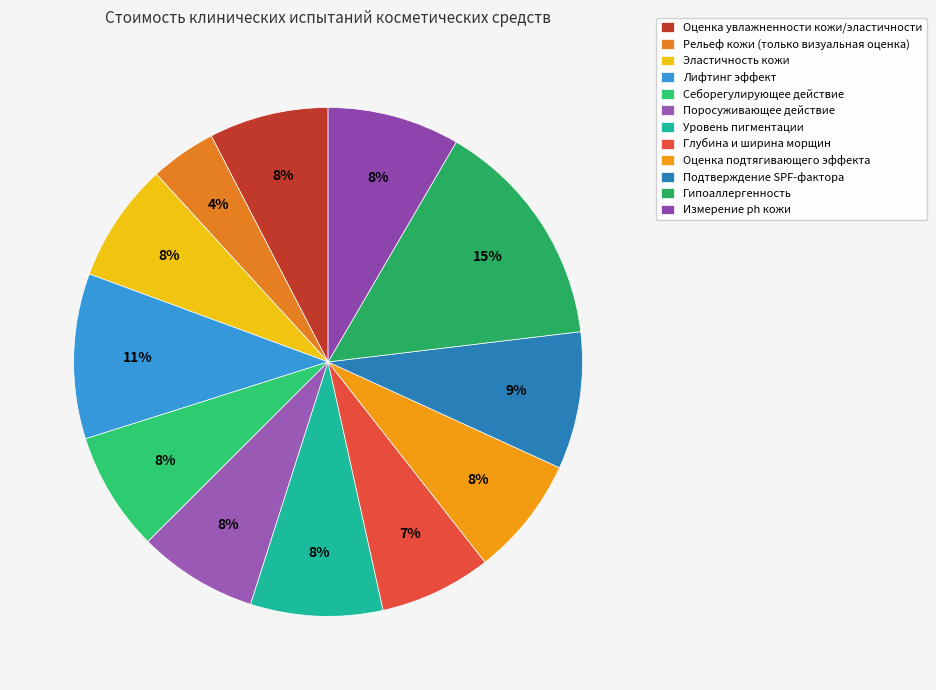

Count the number of slices in the pie.

12